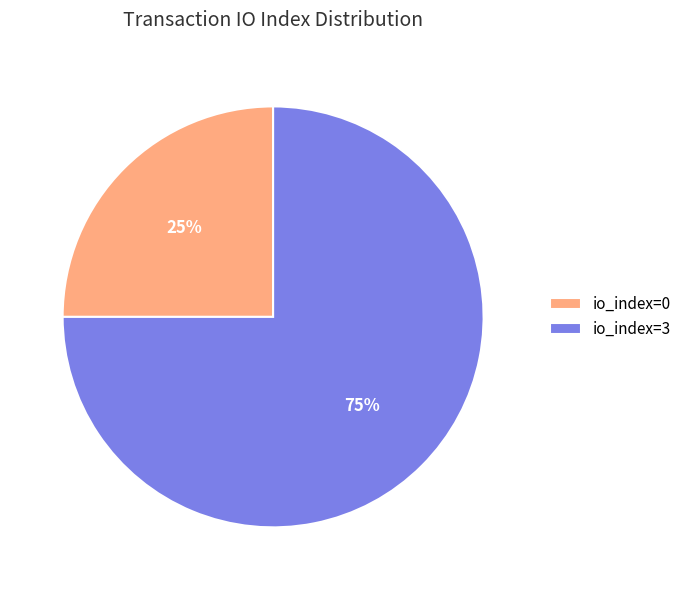

To the nearest percent, what is the difference between the largest and smallest slice percentages?

50%